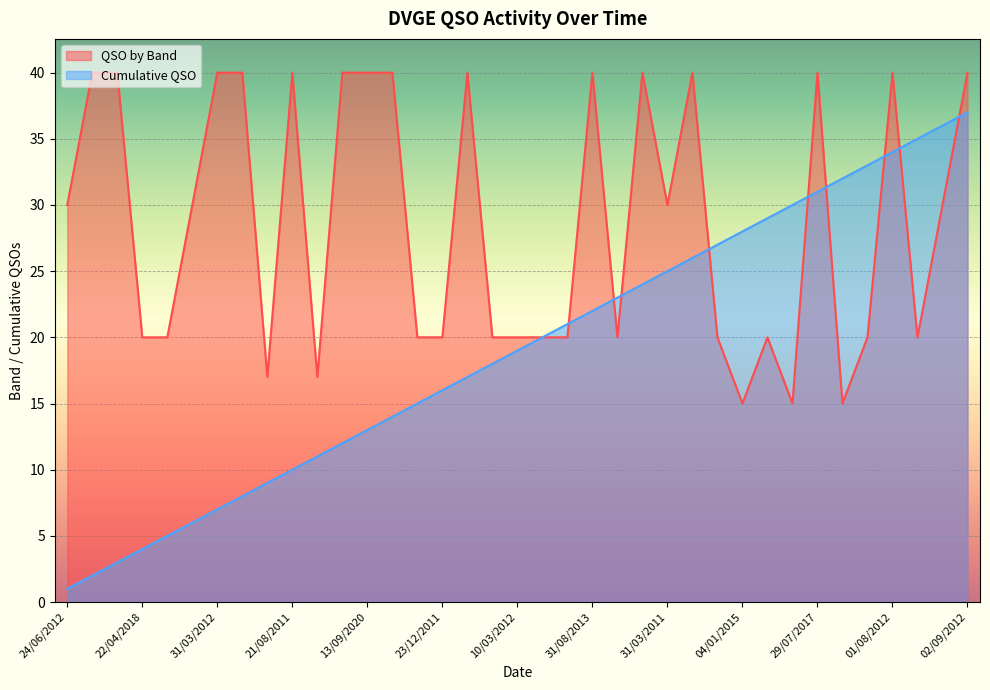

What is the value of the Cumulative QSO point at the 11th from the left?

11